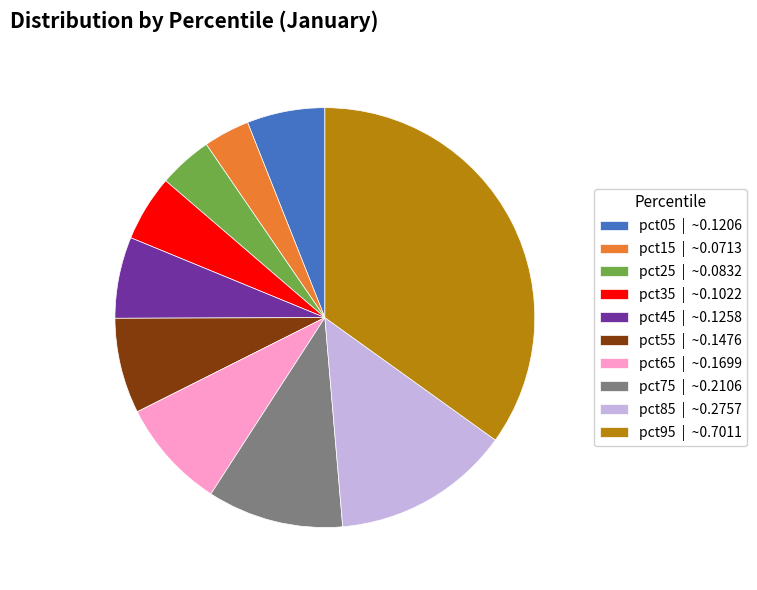

Is the sum of pct45 | ~0.1258 and pct25 | ~0.0832 greater than half?

No